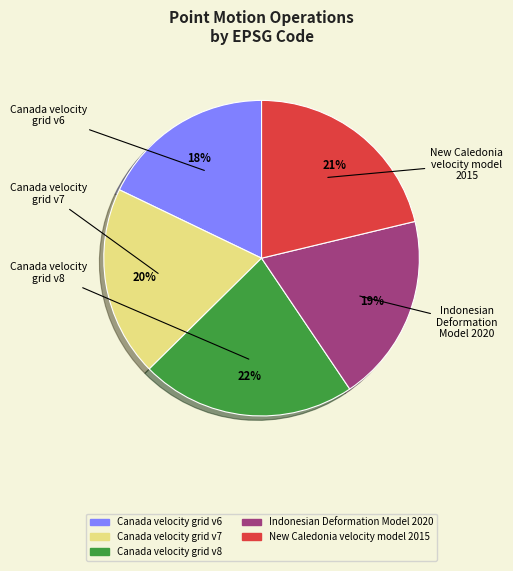

Do Indonesian Deformation Model 2020 and New Caledonia velocity model 2015 together represent more than half of the pie?

No